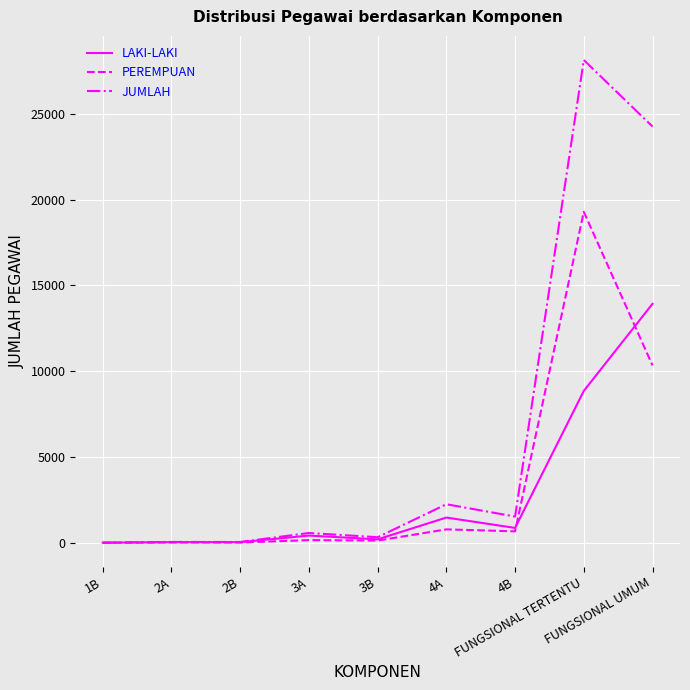

Where is JUMLAH nearest to the value 14072?

FUNGSIONAL UMUM